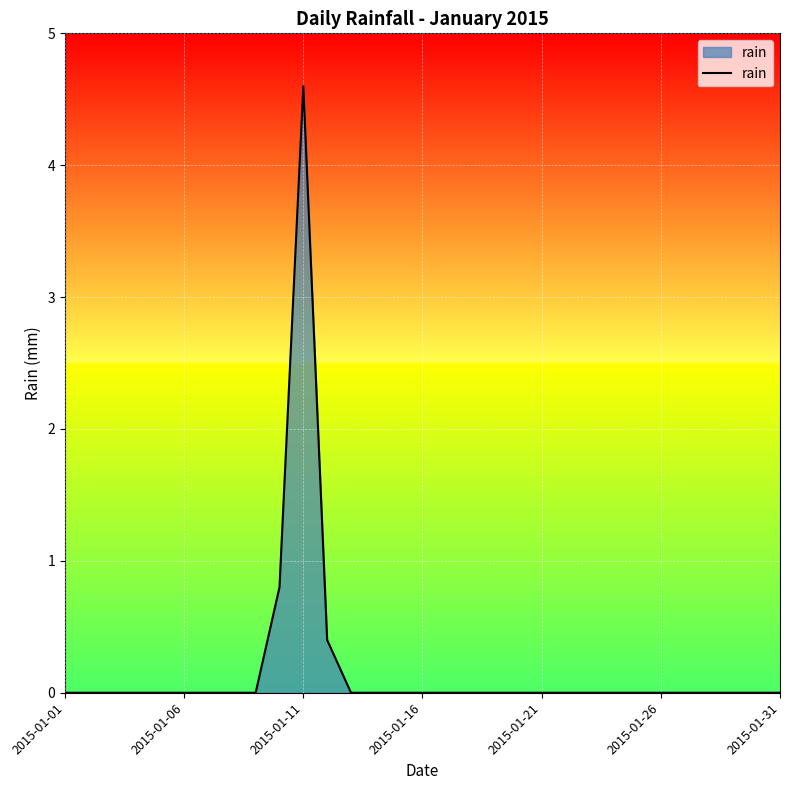

How many lines are shown in the chart?

1